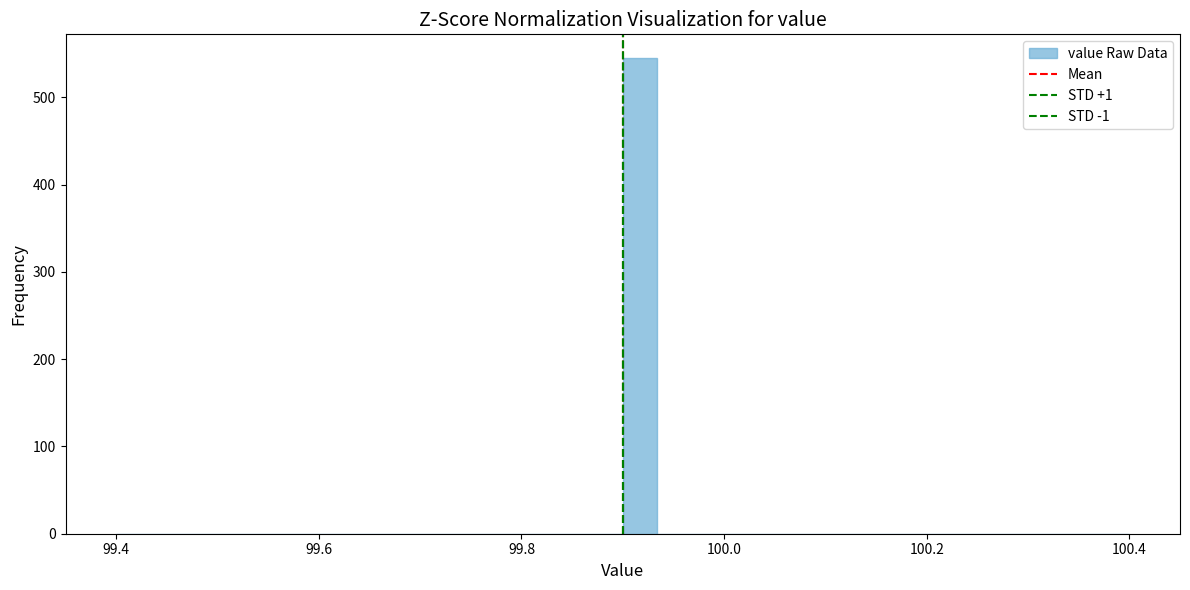

Around what value on the x-axis is the tallest bar? Give the approximate position of its centre, as read against the axis.

99.92